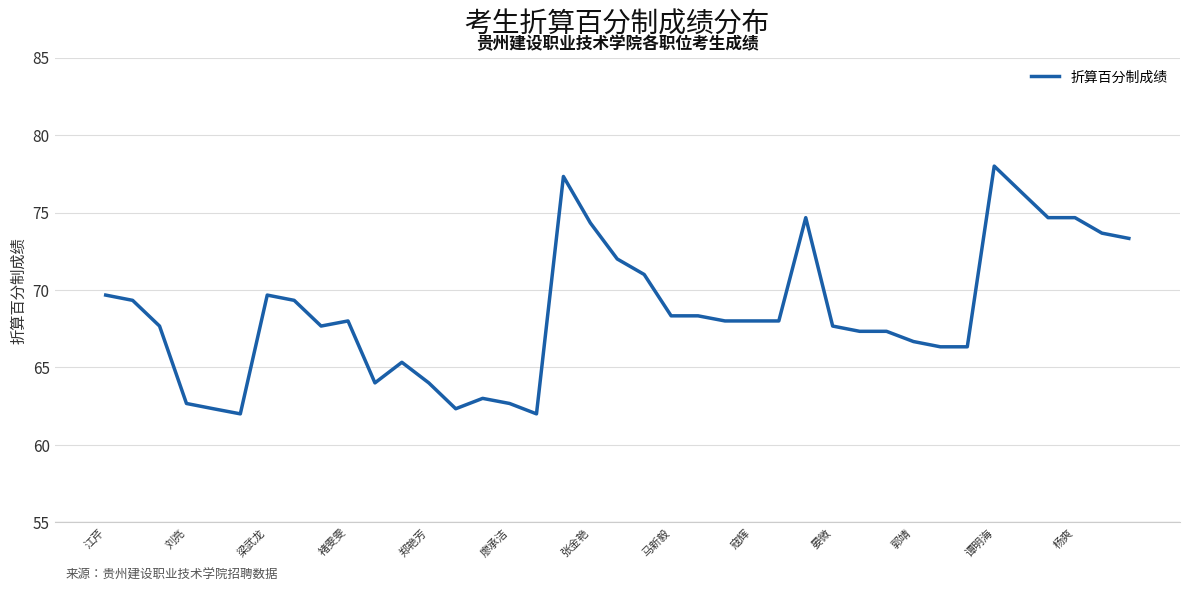

What is the greatest value displayed?

78.0